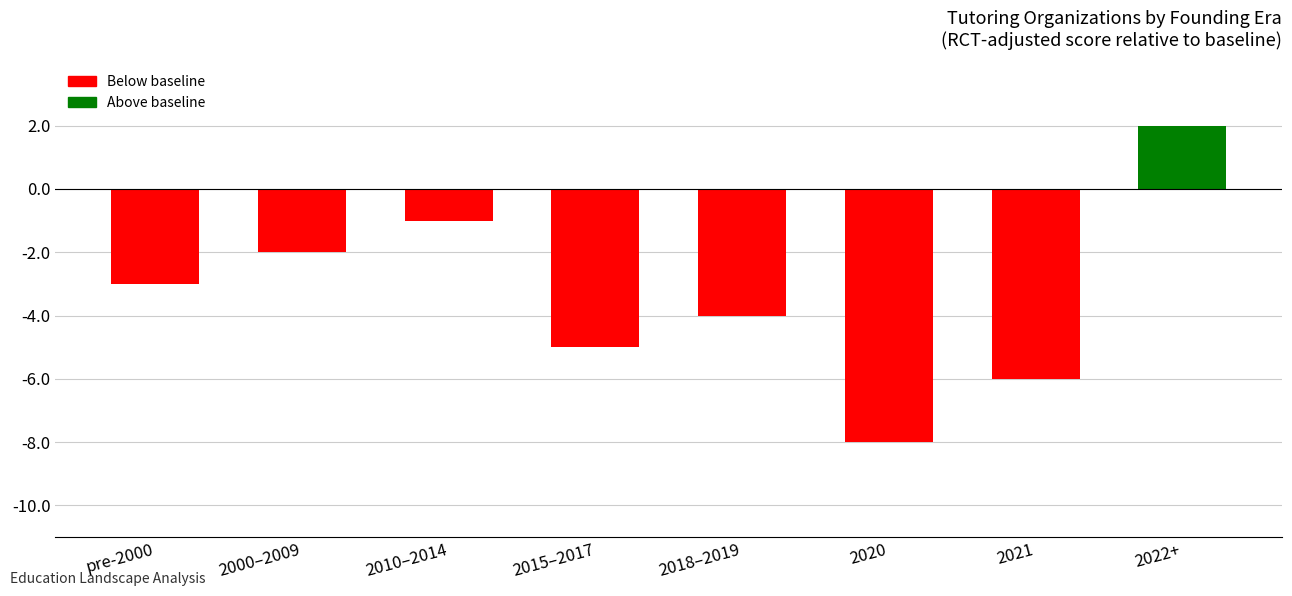

What is the label of the 2nd bar from the right?

2021